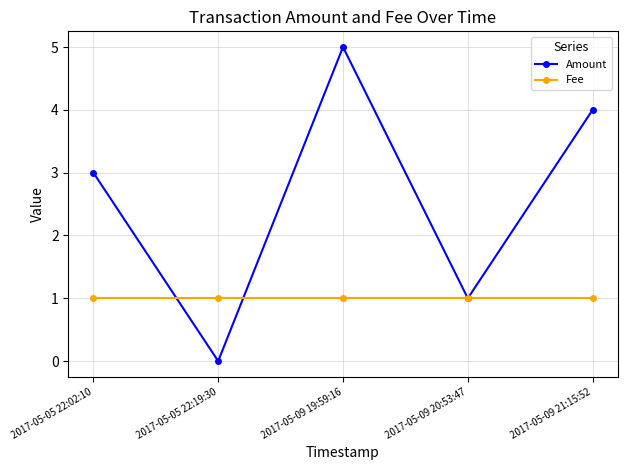

What is the label of the 4th point from the left?

2017-05-09 20:53:47